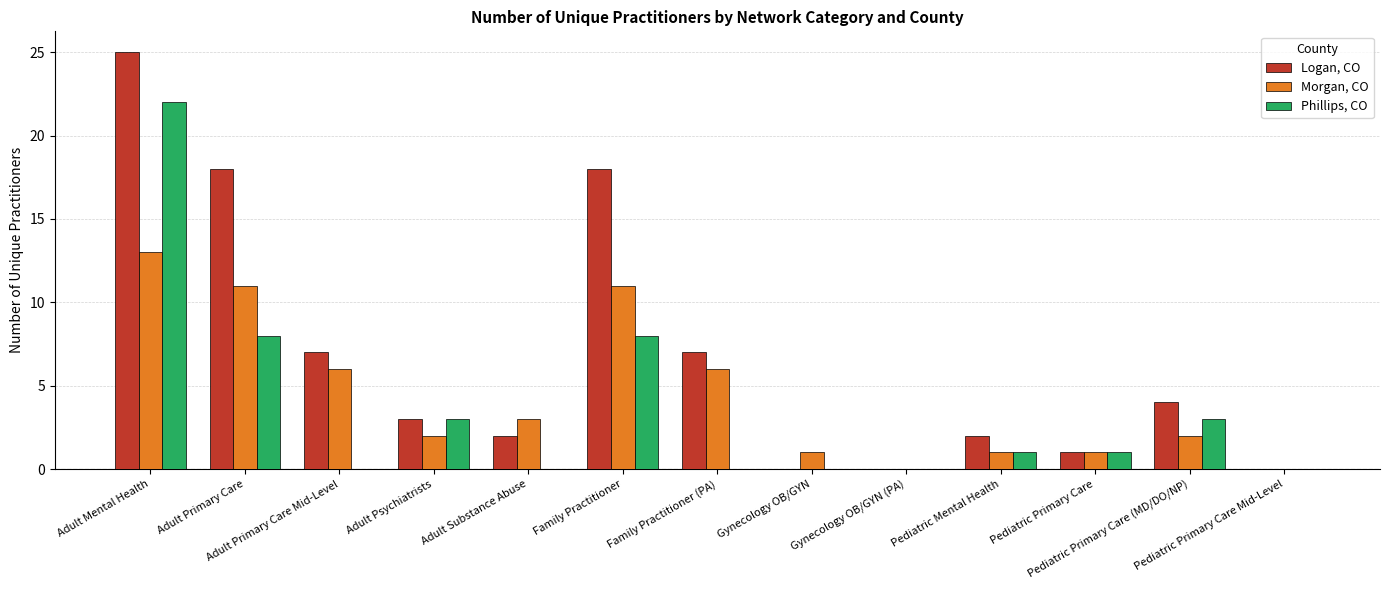

Is it true that Logan, CO equals 8 at Gynecology OB/GYN (PA)?

False